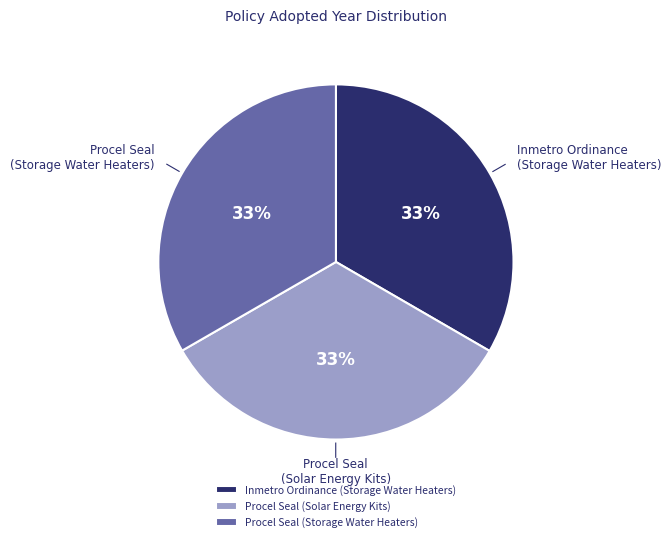

Does Procel Seal (Solar Energy Kits) account for over 50% of the chart?

No